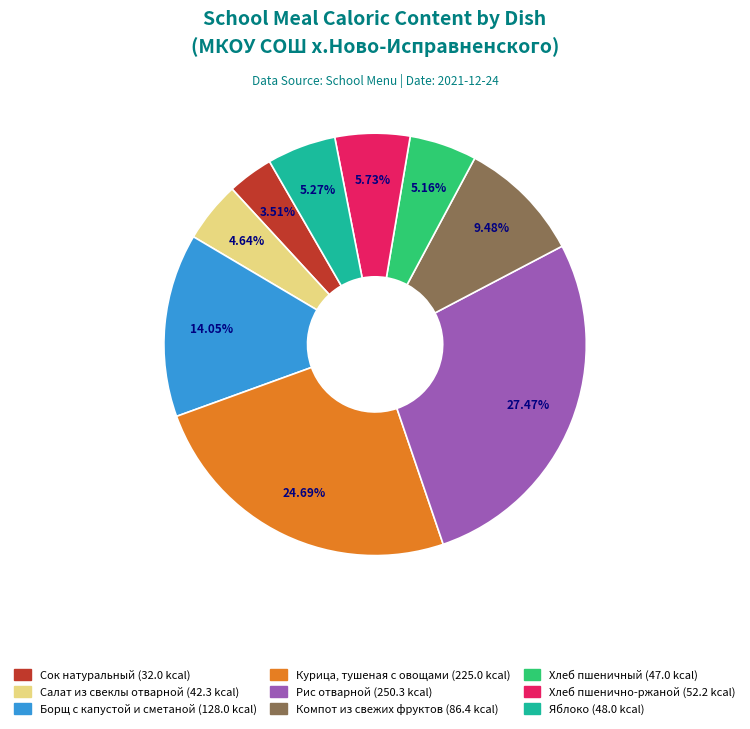

How many slices are in this pie chart?

9